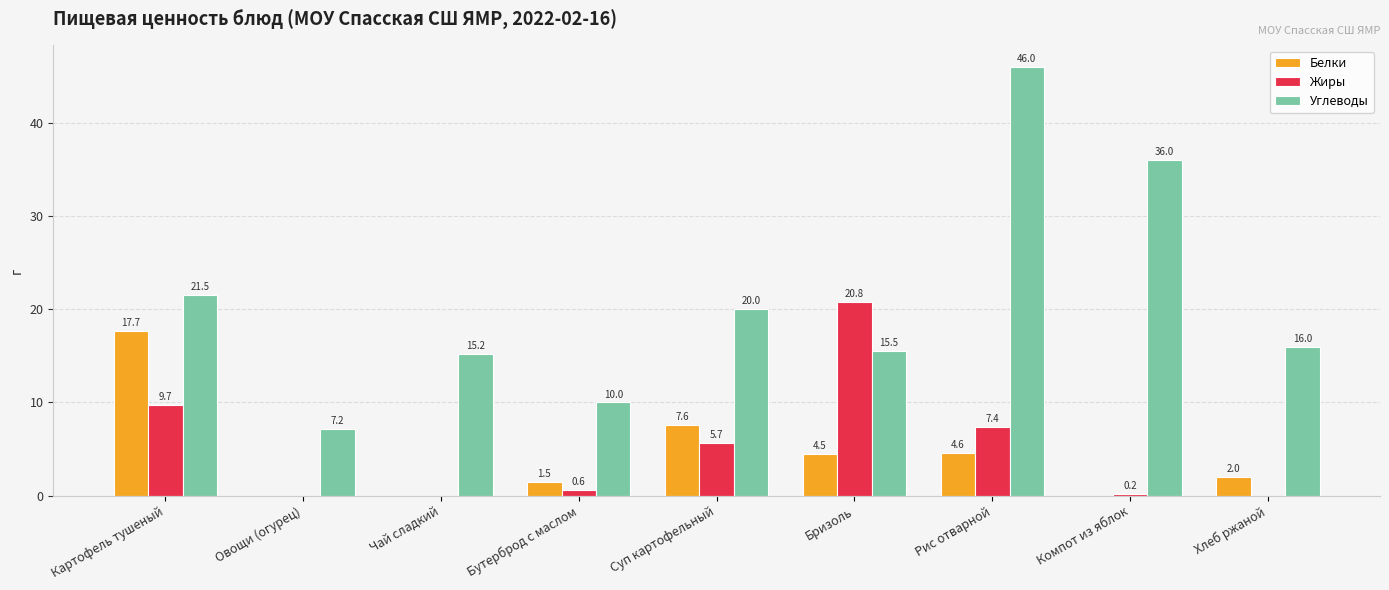

At which category is the sum across all series the highest?

Рис отварной